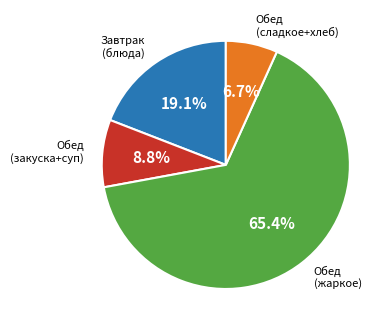

Which category accounts for the majority?

Обед (жаркое)